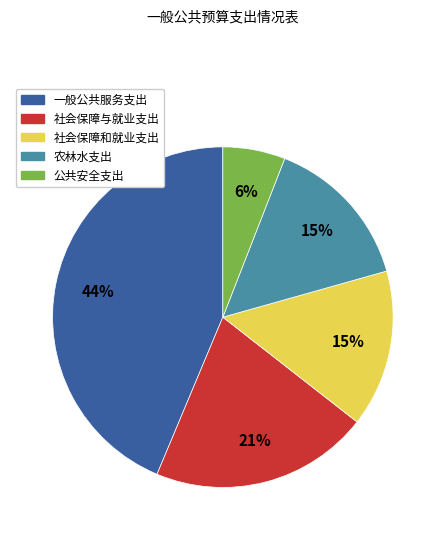

To the nearest percent, what is the combined percentage of 农林水支出 and 社会保障和就业支出?

30%